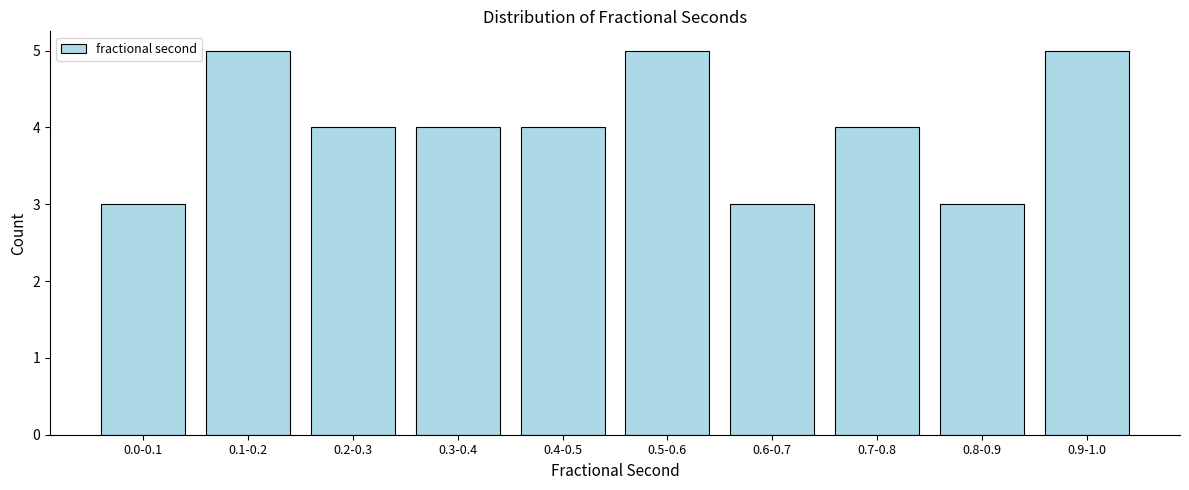

Reading right to left, list all the values displayed in this chart.

0.9-1.0=5	0.8-0.9=3	0.7-0.8=4	0.6-0.7=3	0.5-0.6=5	0.4-0.5=4	0.3-0.4=4	0.2-0.3=4	0.1-0.2=5	0.0-0.1=3